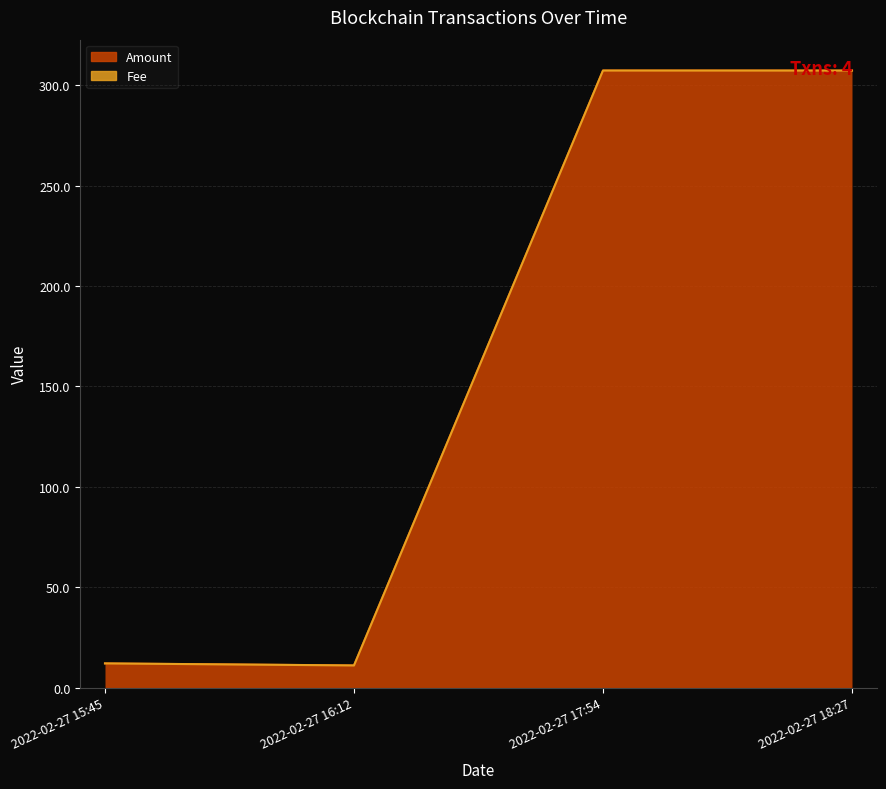

What is the ratio of the value at 2022-02-27 18:27 to the value at 2022-02-27 15:45?

25.5